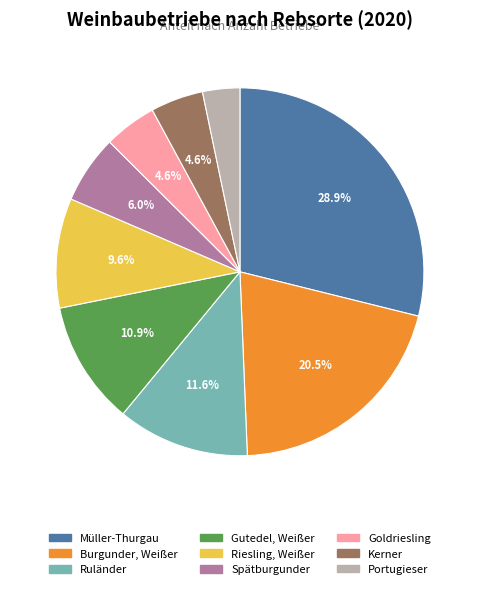

Is there a majority slice in this chart?

No